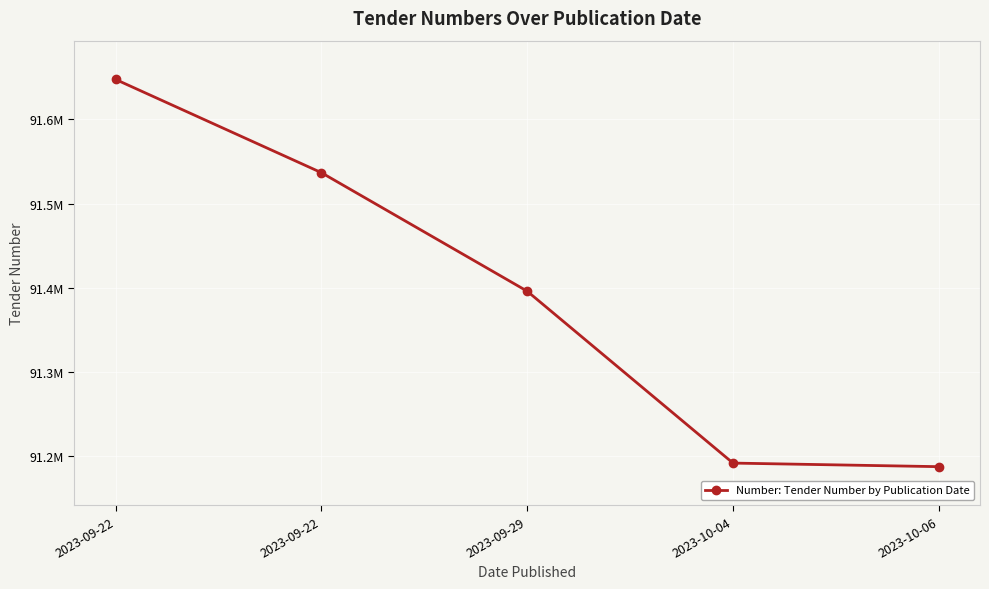

Which category has the lowest value across all series?

2023-10-06